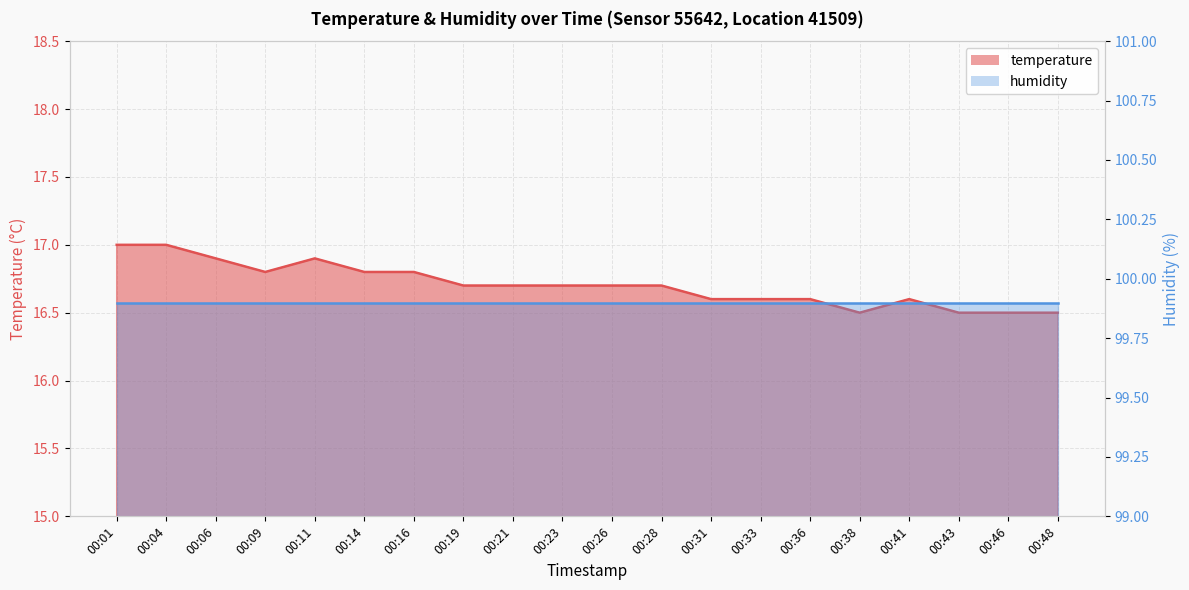

Reading left to right, extract all data points from this chart.

00:01=17.0	00:04=17.0	00:06=16.9	00:09=16.8	00:11=16.9	00:14=16.8	00:16=16.8	00:19=16.7	00:21=16.7	00:23=16.7	00:26=16.7	00:28=16.7	00:31=16.6	00:33=16.6	00:36=16.6	00:38=16.5	00:41=16.6	00:43=16.5	00:46=16.5	00:48=16.5